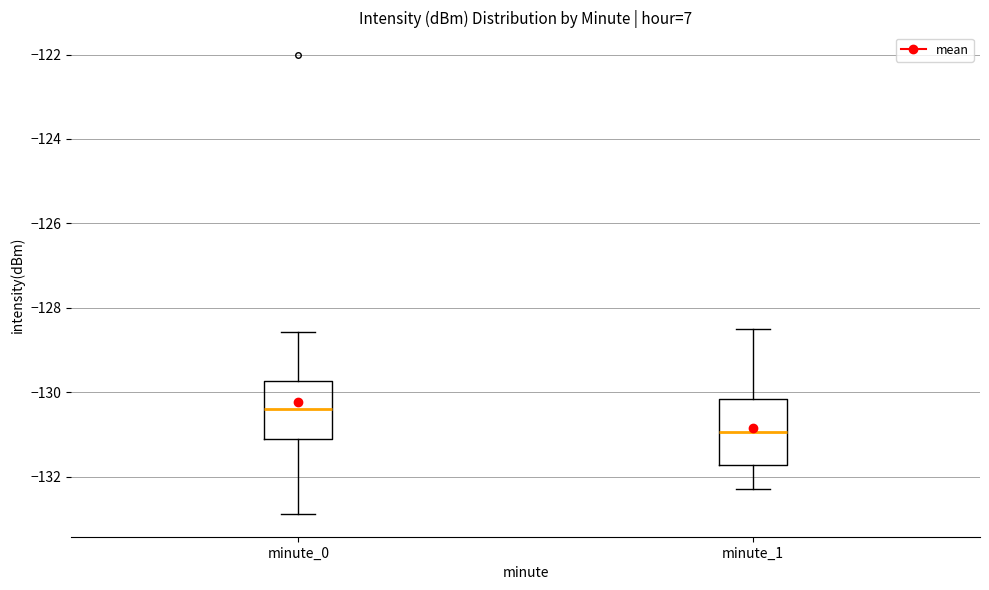

Where does the upper whisker of the box for minute_0 end on the y-axis? The values are not printed on the chart, so give them approximately, as read against the axis.

-128.6